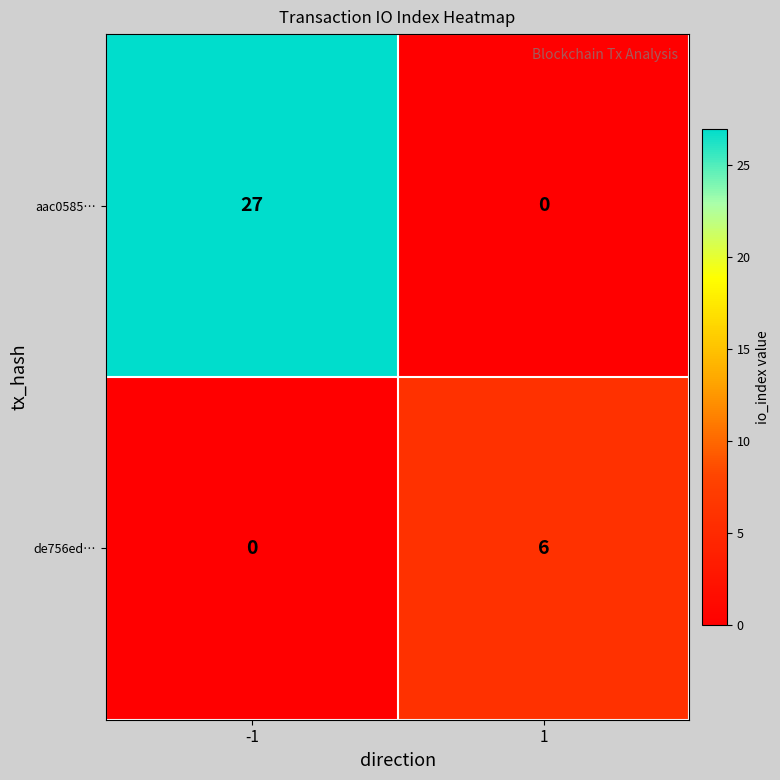

Which series has the largest range (max minus min)?

aac0585…